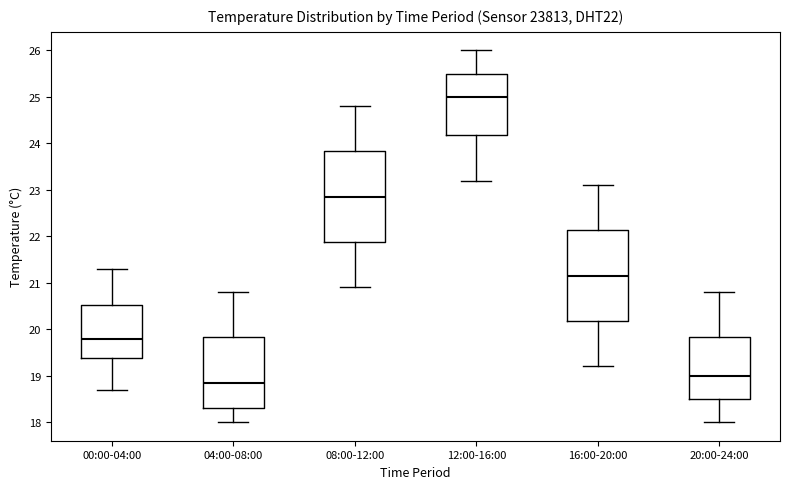

Reading left to right, read every box against the y-axis: the position of its median line, the range the box covers, and the ends of its whiskers. The values are not printed on the chart, so give them approximately, as read against the axis.

00:00-04:00: median 19.8, box 19.4 to 20.5, whiskers 18.7 to 21.3
04:00-08:00: median 18.9, box 18.3 to 19.8, whiskers 18.0 to 20.8
08:00-12:00: median 22.9, box 21.9 to 23.8, whiskers 20.9 to 24.8
12:00-16:00: median 25.0, box 24.2 to 25.5, whiskers 23.2 to 26.0
16:00-20:00: median 21.2, box 20.2 to 22.1, whiskers 19.2 to 23.1
20:00-24:00: median 19.0, box 18.5 to 19.8, whiskers 18.0 to 20.8